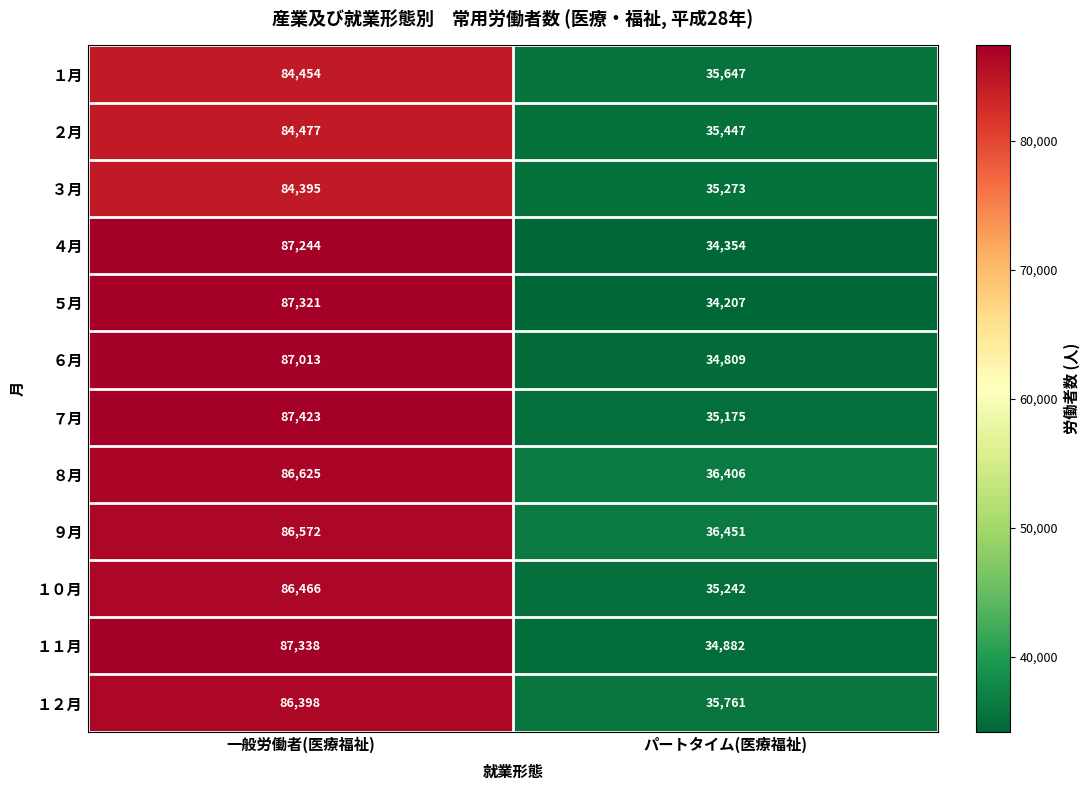

Reading left to right, transcribe all the data shown in this chart.

１月: 一般労働者(医療福祉)=84454	パートタイム(医療福祉)=35647
２月: 一般労働者(医療福祉)=84477	パートタイム(医療福祉)=35447
３月: 一般労働者(医療福祉)=84395	パートタイム(医療福祉)=35273
４月: 一般労働者(医療福祉)=87244	パートタイム(医療福祉)=34354
５月: 一般労働者(医療福祉)=87321	パートタイム(医療福祉)=34207
６月: 一般労働者(医療福祉)=87013	パートタイム(医療福祉)=34809
７月: 一般労働者(医療福祉)=87423	パートタイム(医療福祉)=35175
８月: 一般労働者(医療福祉)=86625	パートタイム(医療福祉)=36406
９月: 一般労働者(医療福祉)=86572	パートタイム(医療福祉)=36451
１０月: 一般労働者(医療福祉)=86466	パートタイム(医療福祉)=35242
１１月: 一般労働者(医療福祉)=87338	パートタイム(医療福祉)=34882
１２月: 一般労働者(医療福祉)=86398	パートタイム(医療福祉)=35761